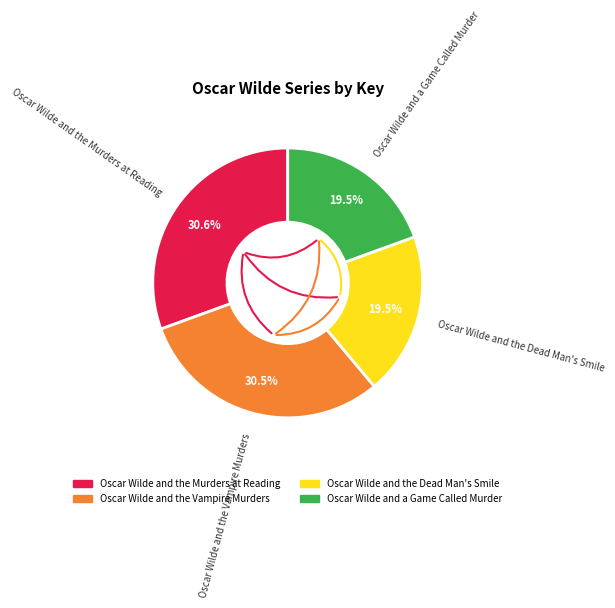

Does Oscar Wilde and a Game Called Murder account for over 50% of the chart?

No